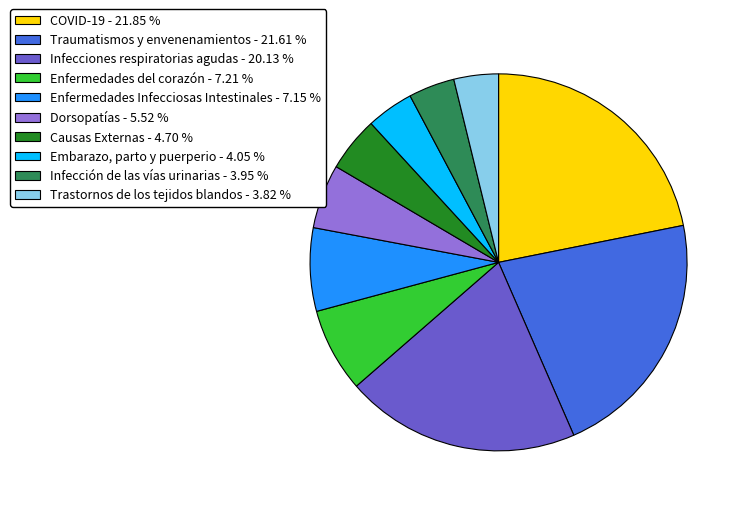

Is the sum of Enfermedades Infecciosas Intestinales and Infecciones respiratorias agudas greater than half?

No